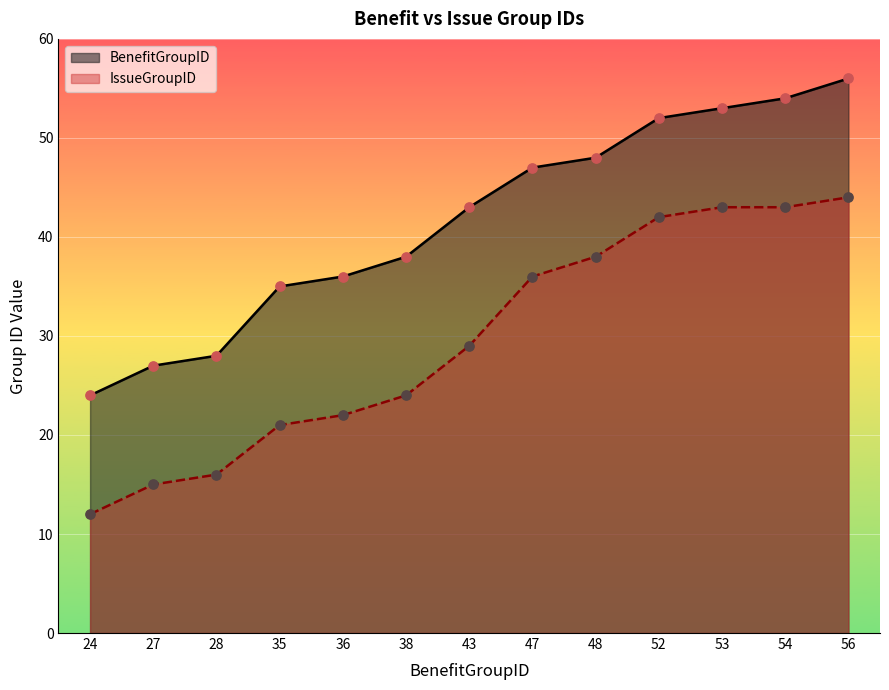

Which series has the largest Y range (max minus min)?

BenefitGroupID